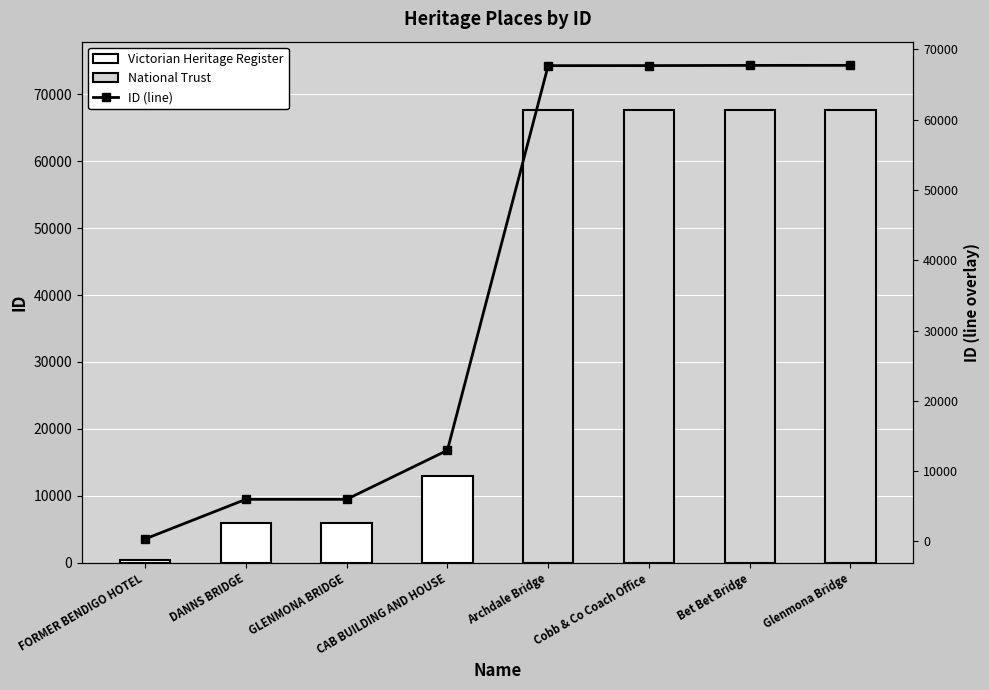

Are the bars horizontal?

No